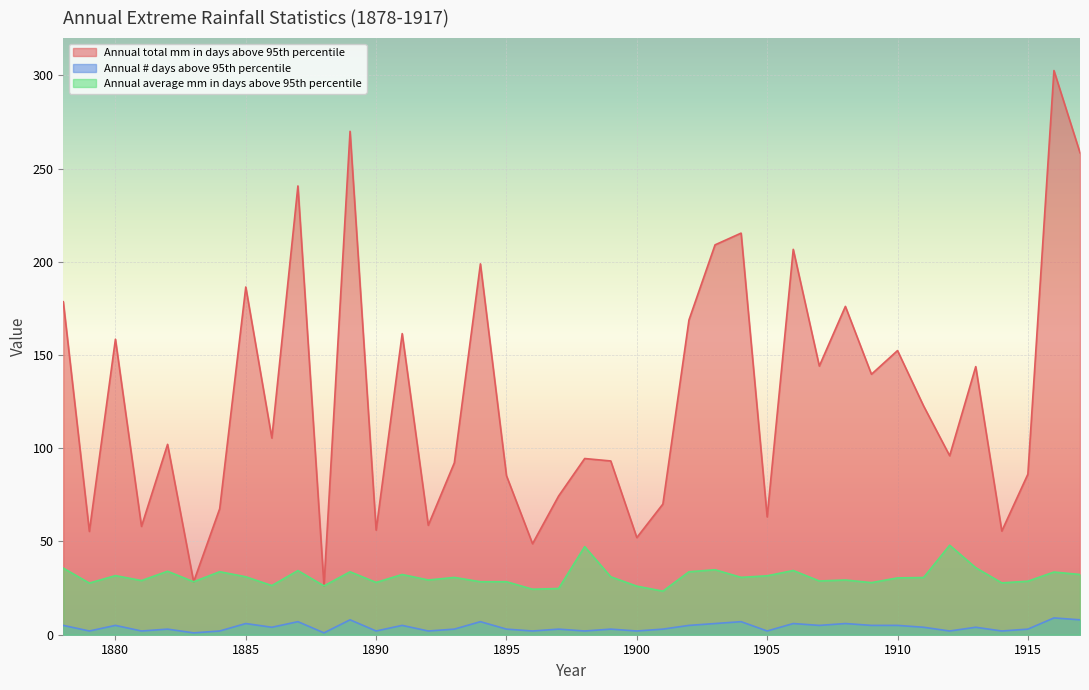

Which category has the lowest value across all series?

1883